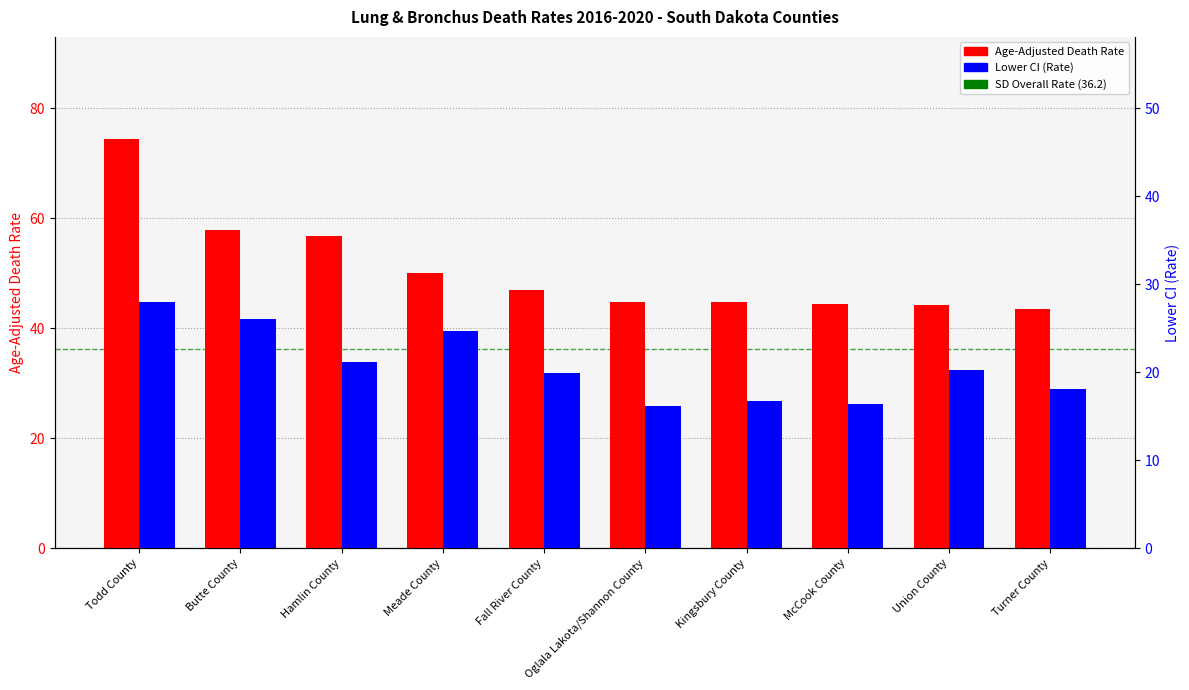

How many data points in Age-Adjusted Death Rate are above 46?

5